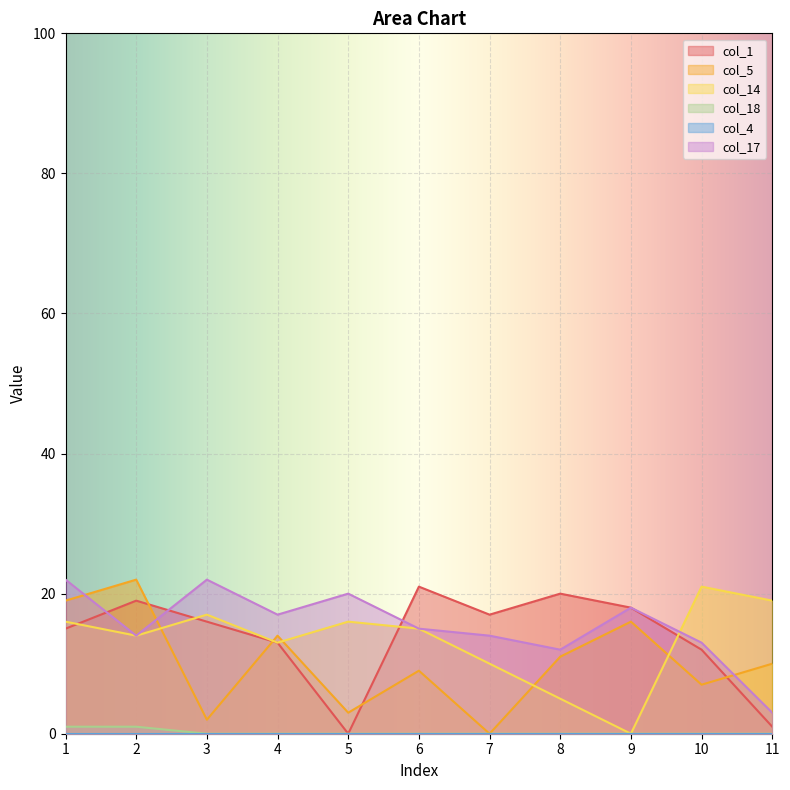

Is it true that col_17 equals 30 at 1?

False